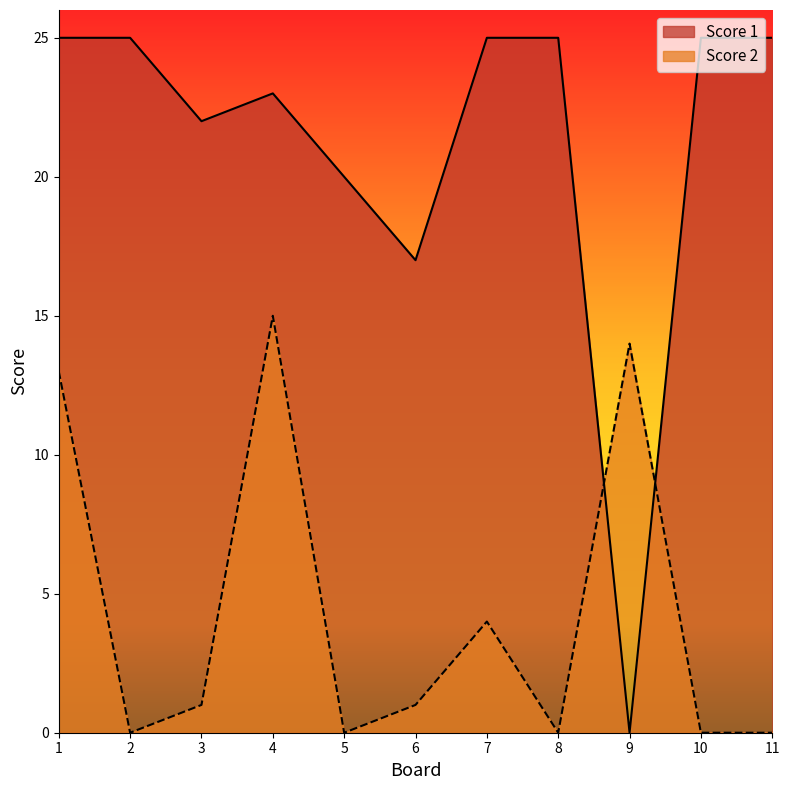

Rank the series at 5 from lowest to highest value.

Score 2, Score 1